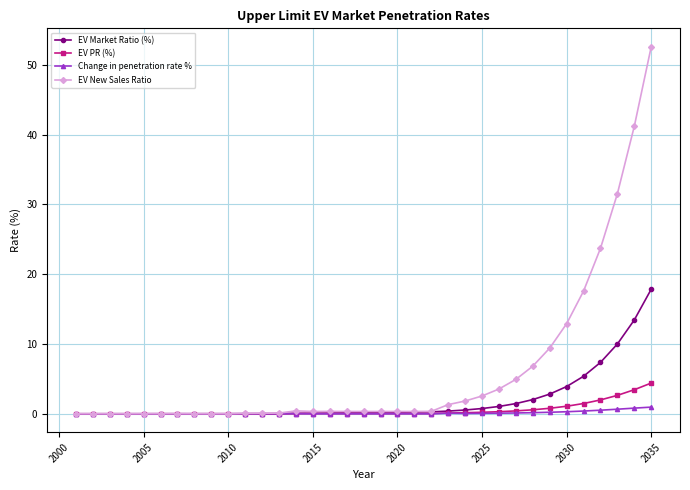

What are all the series names shown in the legend?

EV Market Ratio (%), EV PR (%), Change in penetration rate %, EV New Sales Ratio